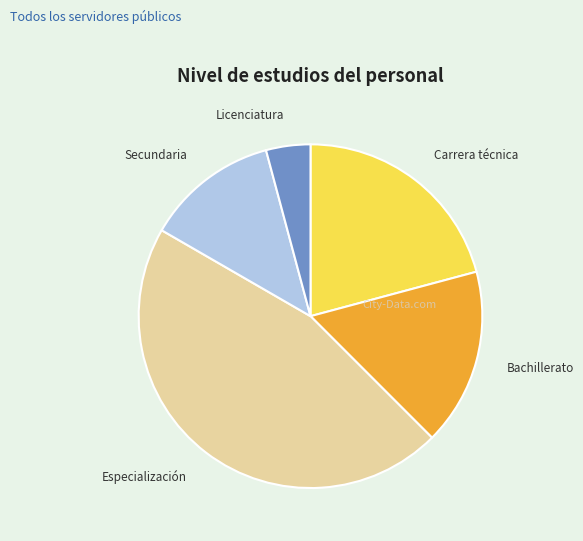

What is the smallest slice in the pie chart?

Licenciatura